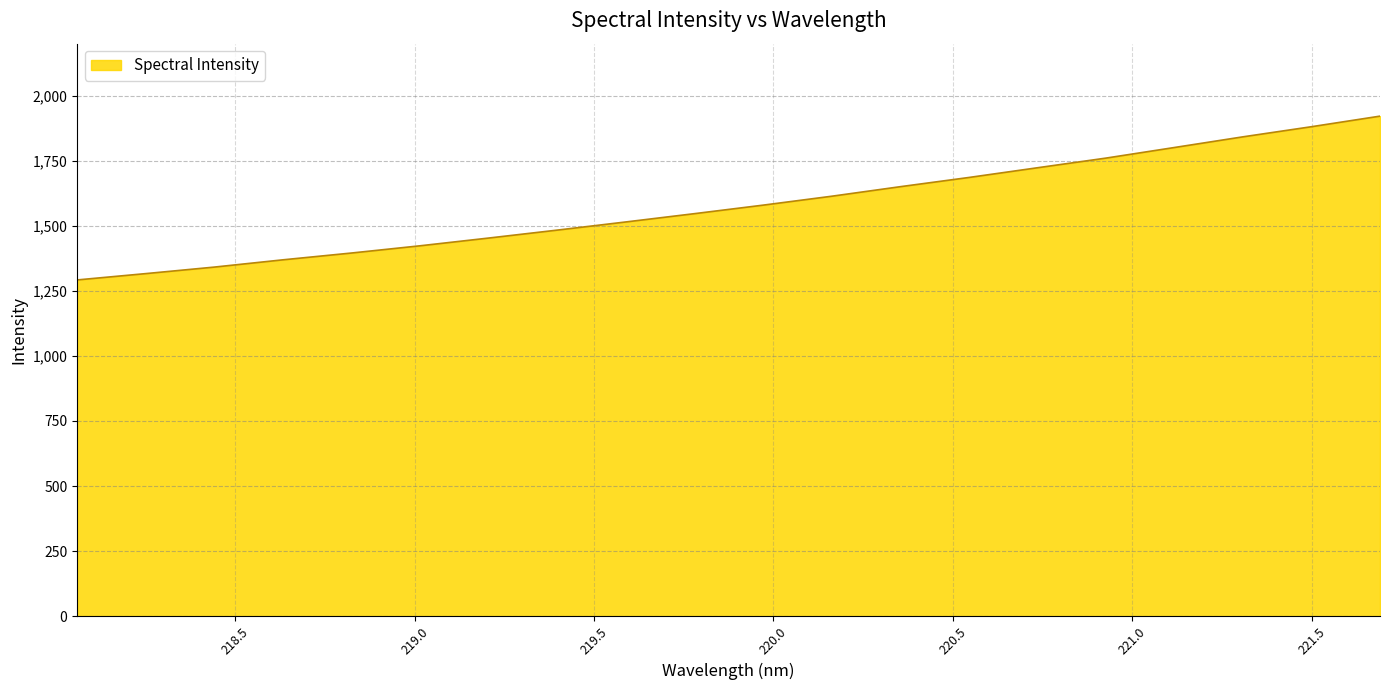

Does the chart have visible grid lines?

Yes